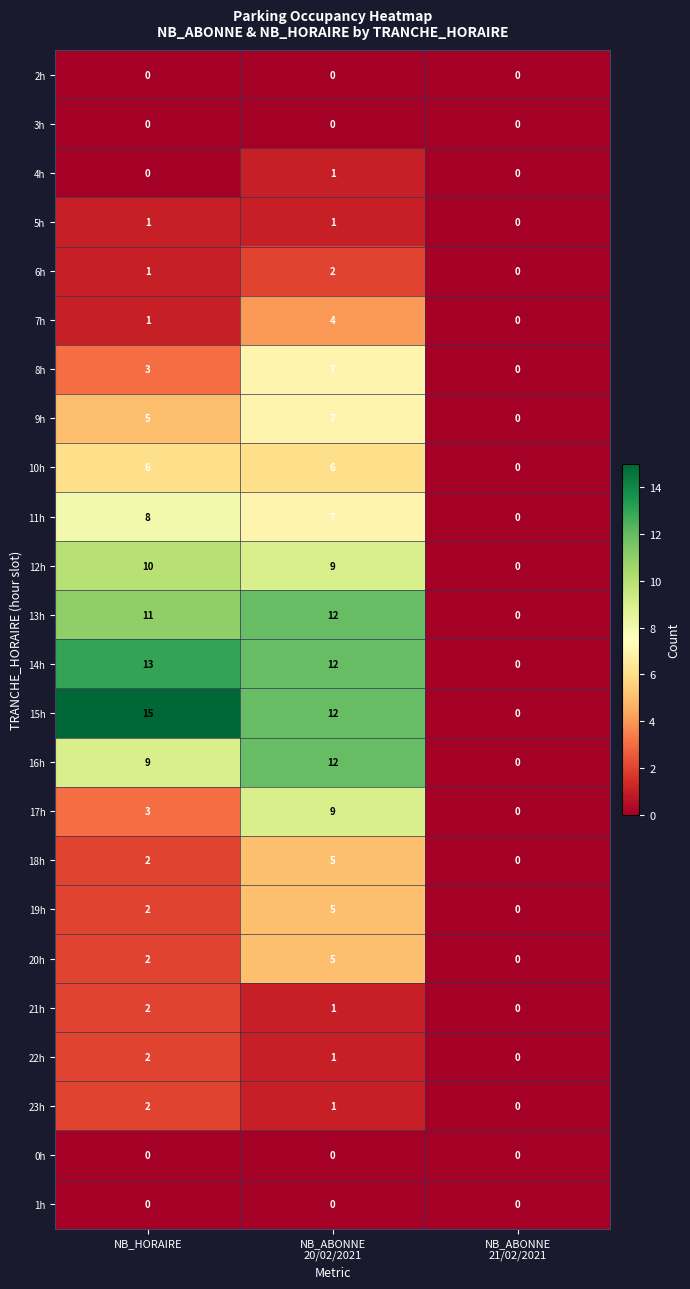

Which series has the largest total across all categories?

15h